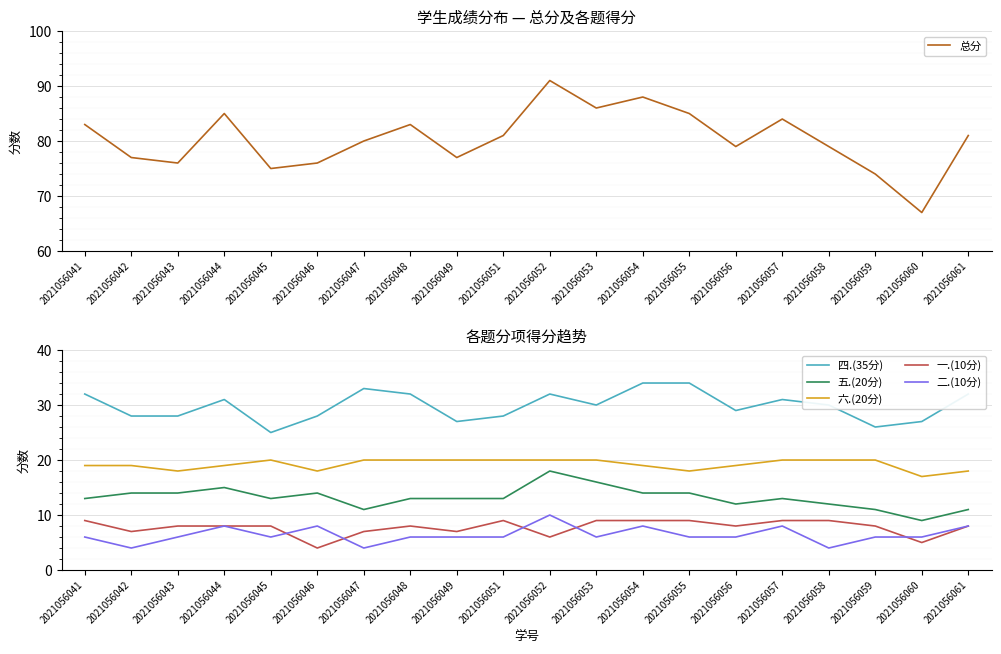

What is the value of the 一.(10分) point at the 19th from the left?

5